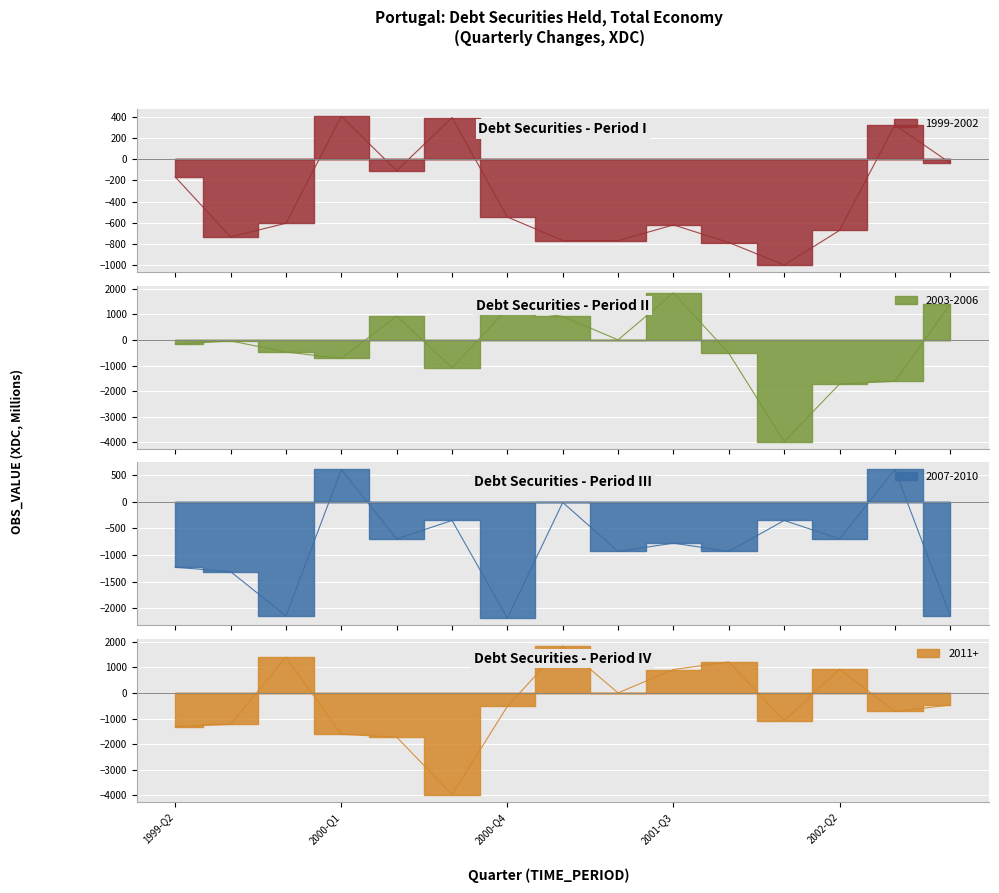

Between 1999-Q2 and 1999-Q3, which series saw the biggest shift?

1999-2002